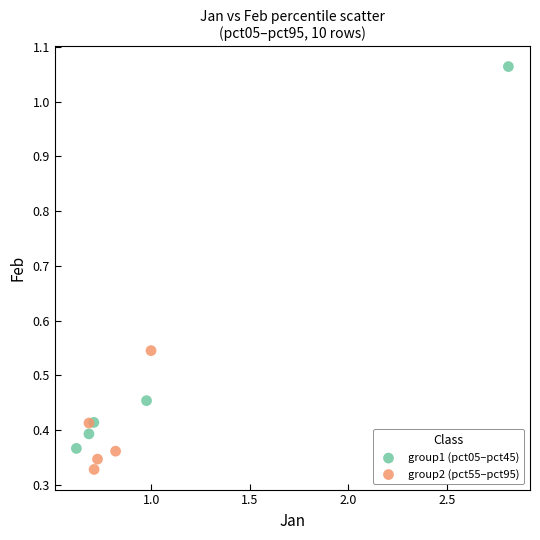

Which series reaches the minimum Y coordinate?

group2 (pct55–pct95)